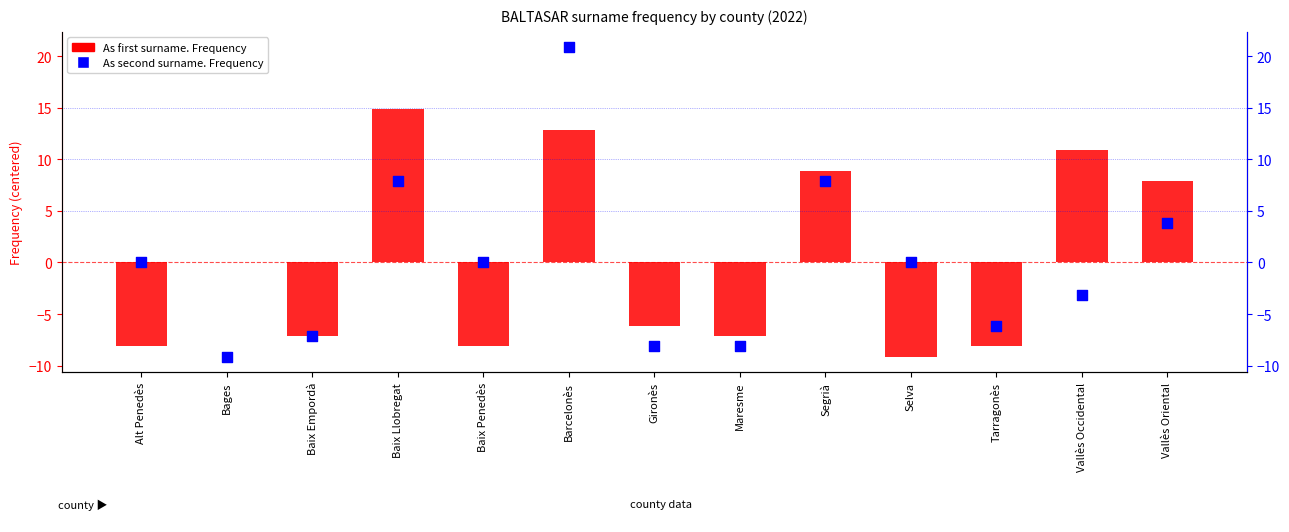

Which series has the largest total across all categories?

As first surname. Frequency